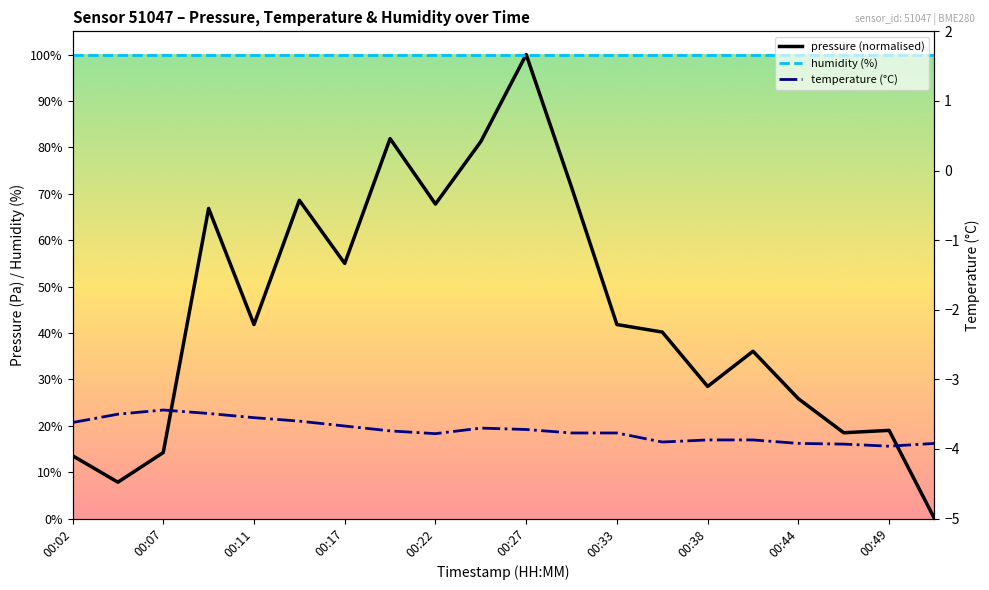

Is the value of temperature (°C) at 15 greater than the value of pressure (normalised) at 00:22?

No